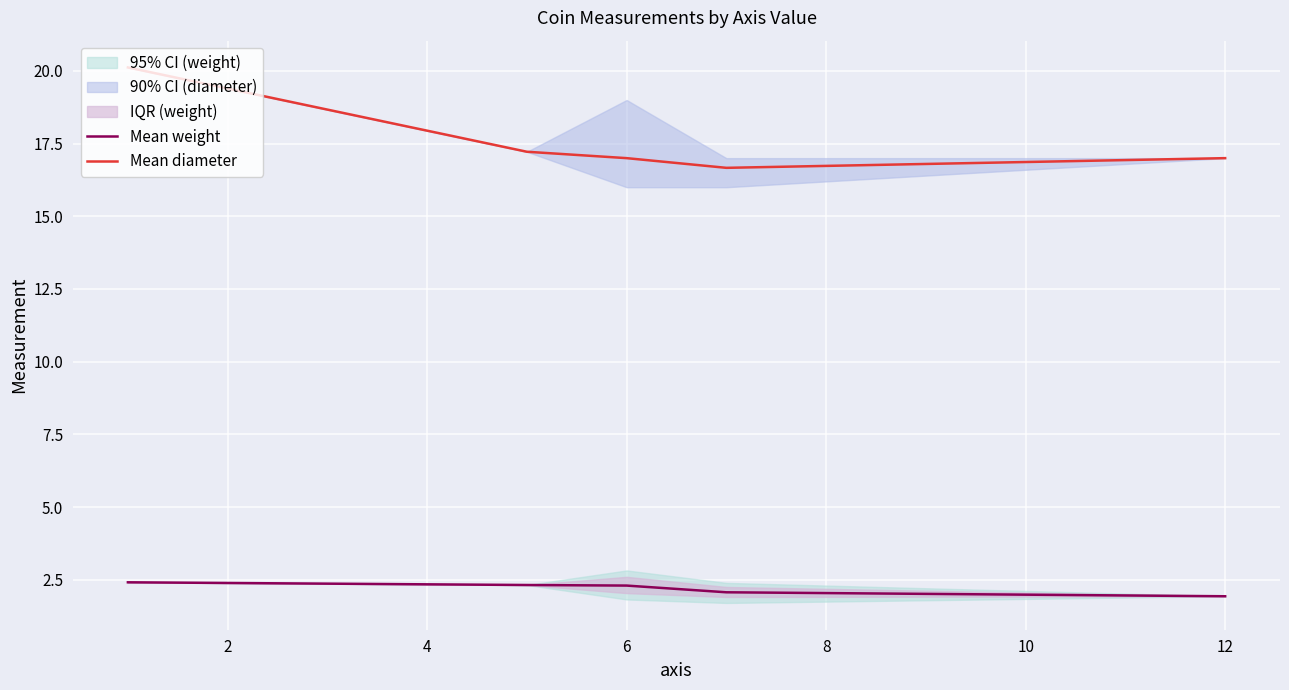

True or false: Mean diameter and Mean weight intersect in this chart.

False